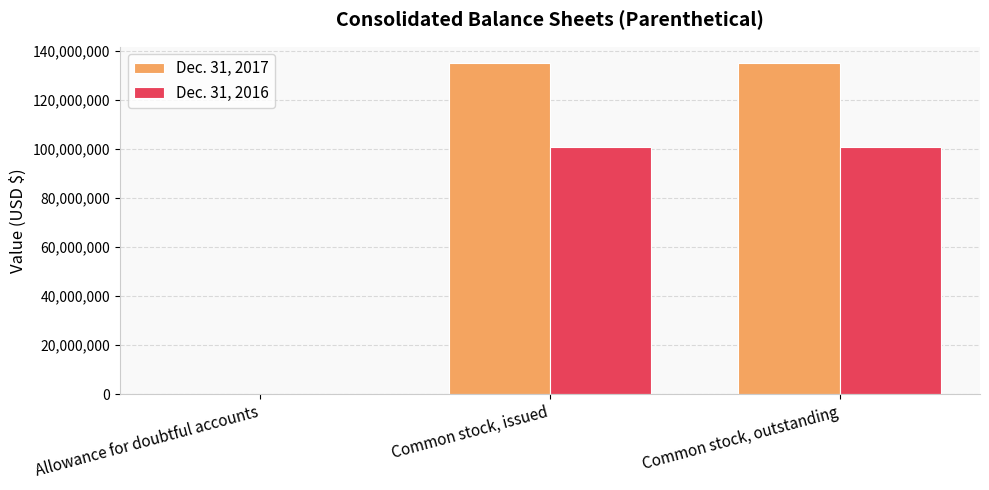

Reading left to right, list all the values displayed in this chart.

Dec. 31, 2017: Allowance for doubtful accounts=161340	Common stock, issued=134869261	Common stock, outstanding=134869261
Dec. 31, 2016: Allowance for doubtful accounts=0	Common stock, issued=100753638	Common stock, outstanding=100753638